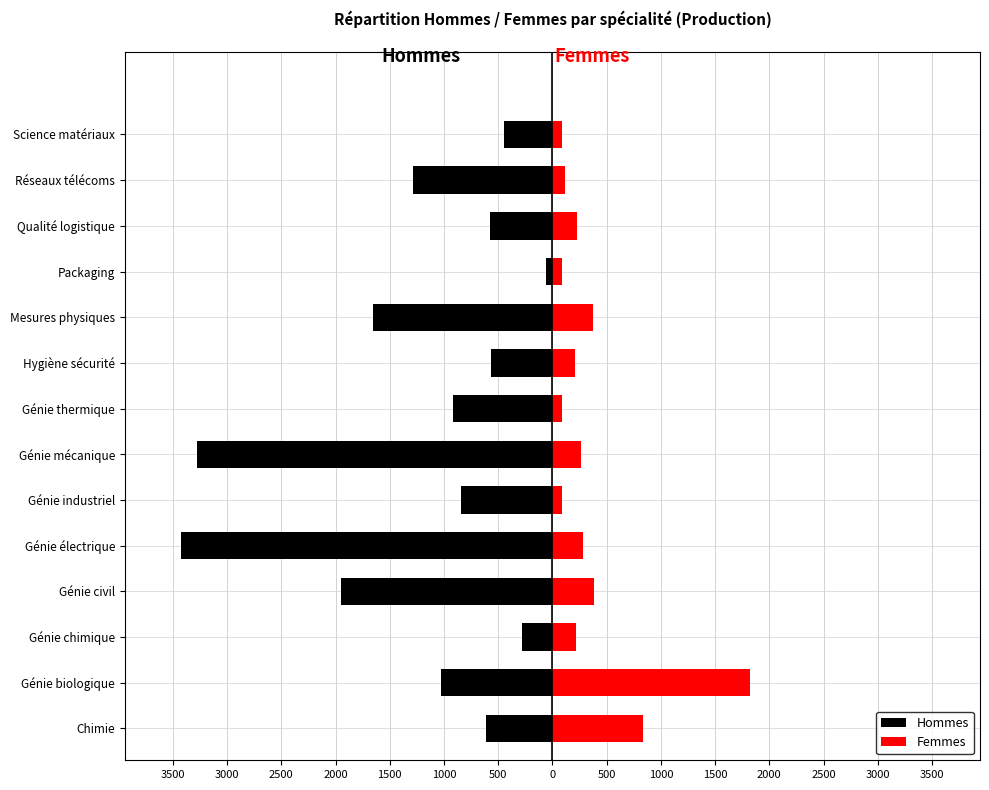

What is the difference between the second highest and second lowest values in the Femmes series?

750